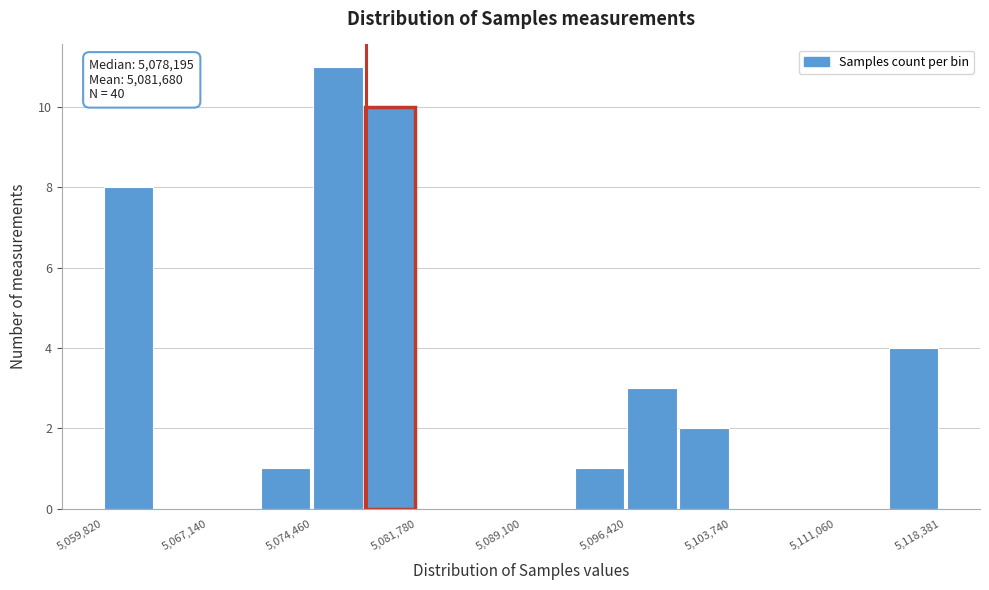

Read against the x-axis, roughly where is the centre of the tallest bar?

5076000